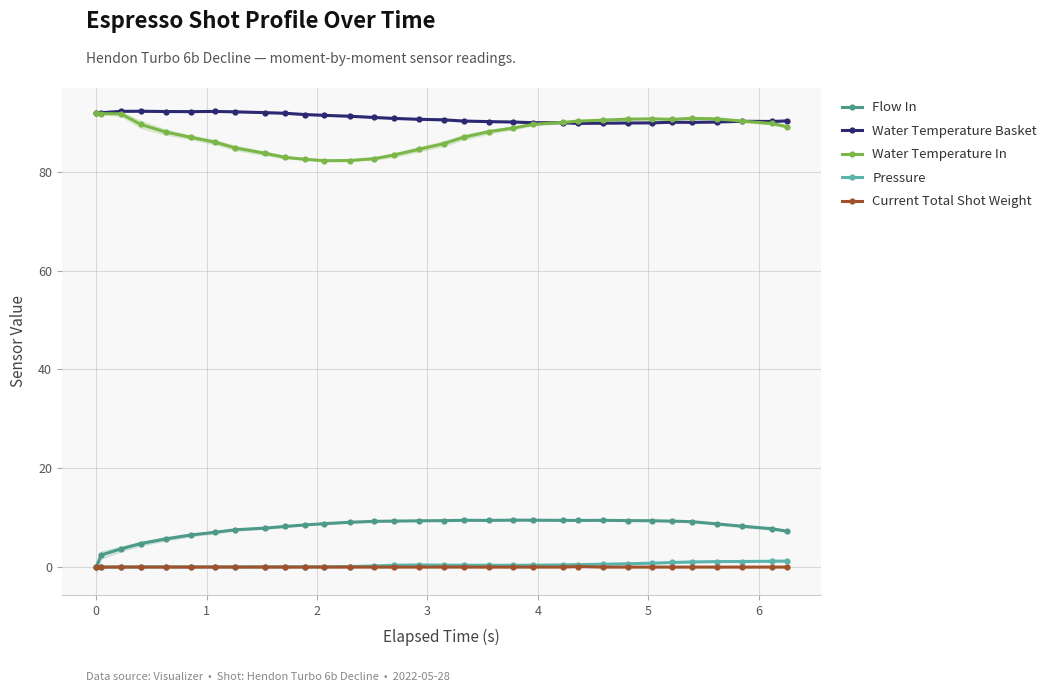

What is the value of the Water Temperature Basket point at the 23rd from the left?

89.8